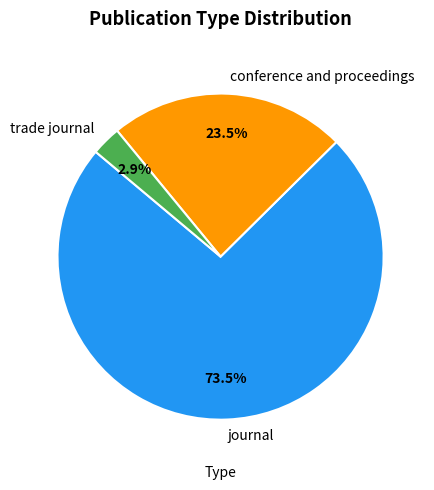

What is the largest slice in the pie chart?

journal